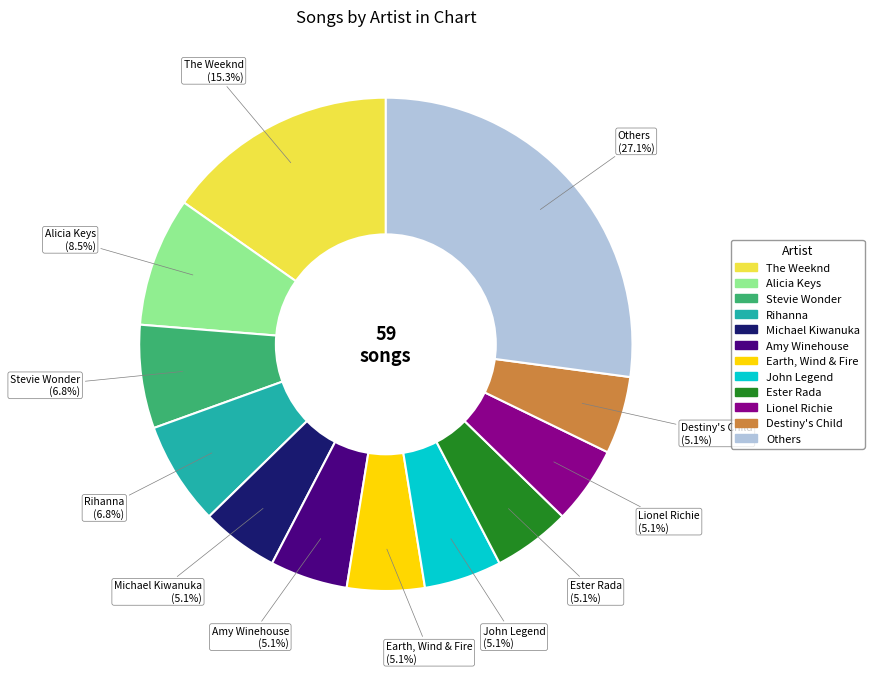

Is there any slice that represents more than half of the pie?

No